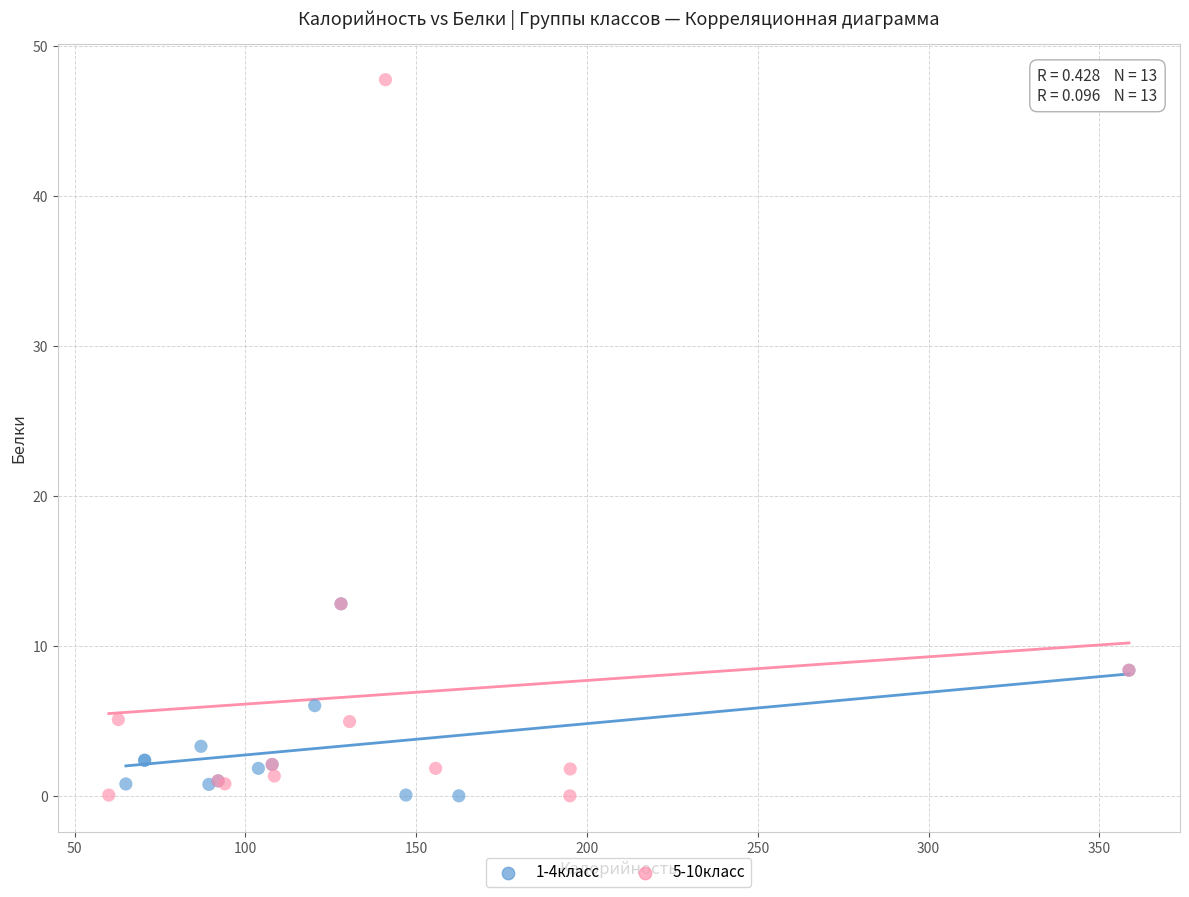

Which series has the widest spread of Y values?

5-10класс